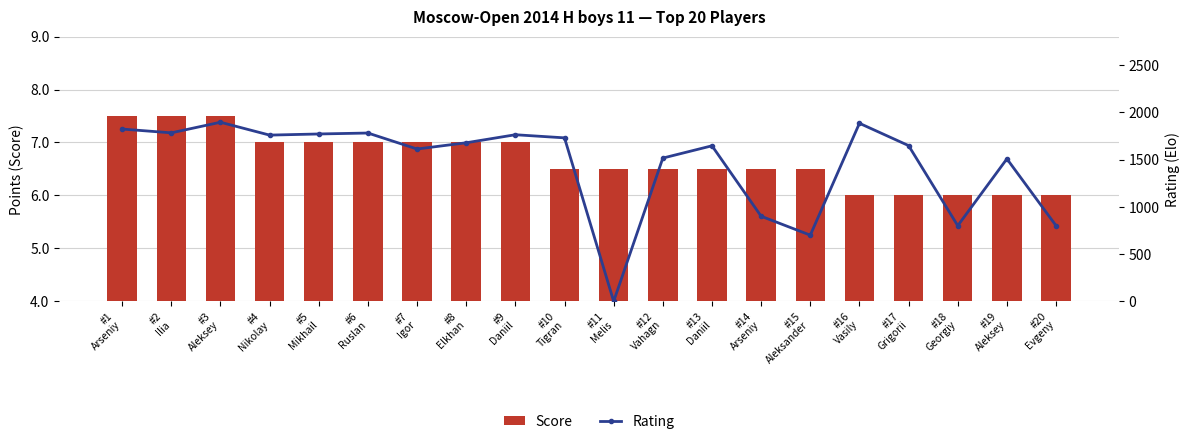

What is the spread (max minus min) of values at #13
Daniil?

1638.5